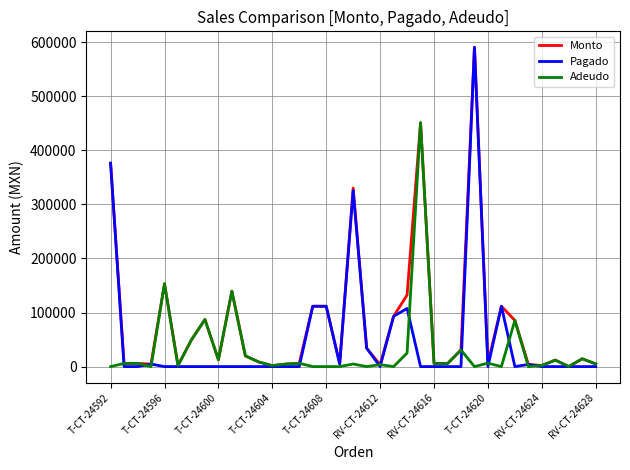

What is the difference between the maximum and second lowest values in the Monto series?

588840.0